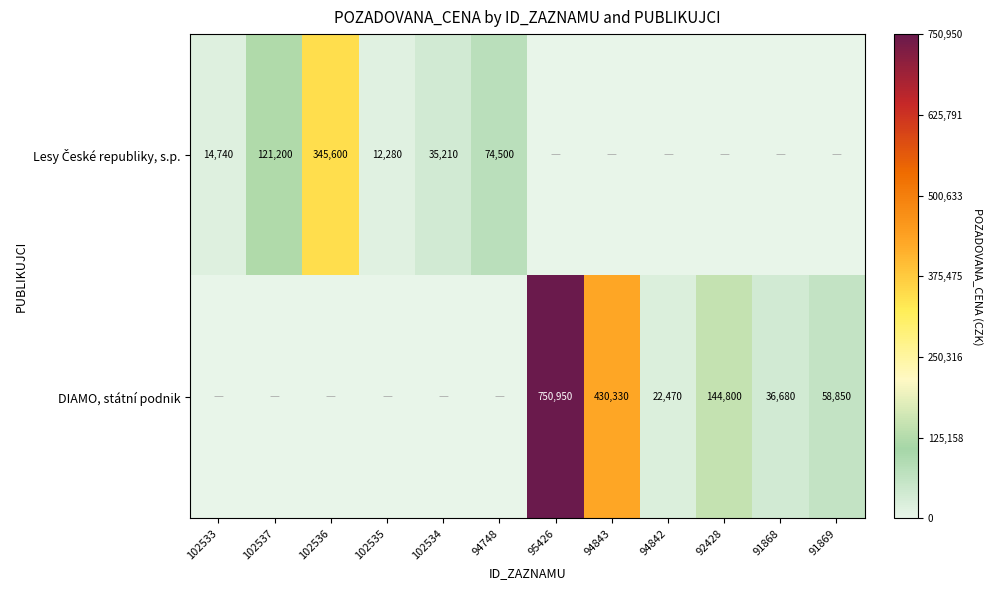

Rank the series by their average value, from lowest to highest.

Lesy České republiky, s.p., DIAMO, státní podnik